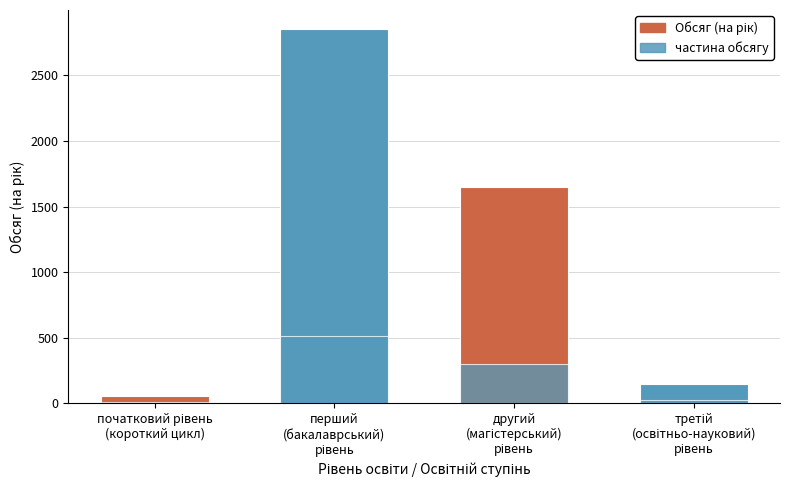

Which category has the lowest value in the Обсяг (на рік) series?

початковий рівень
(короткий цикл)